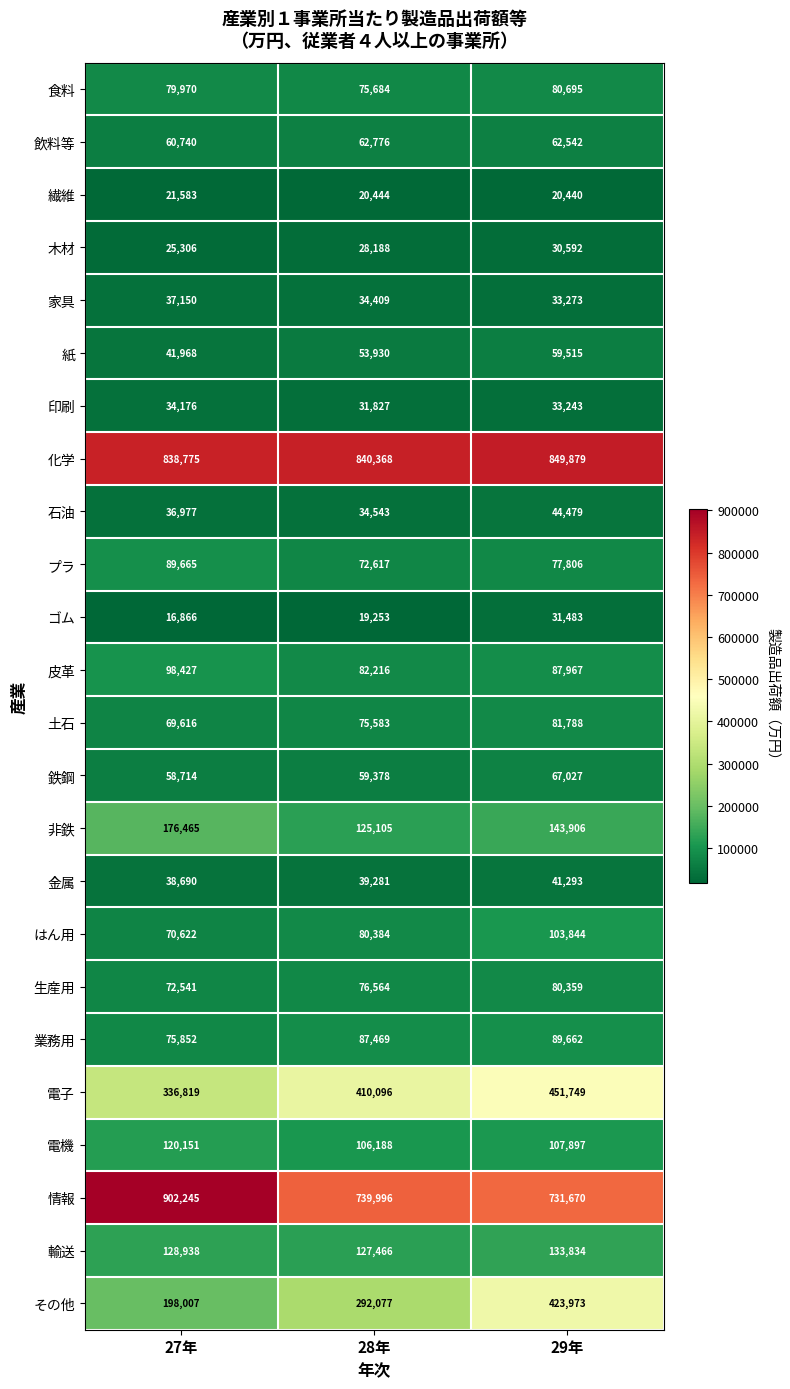

Count the number of categories in the chart.

3